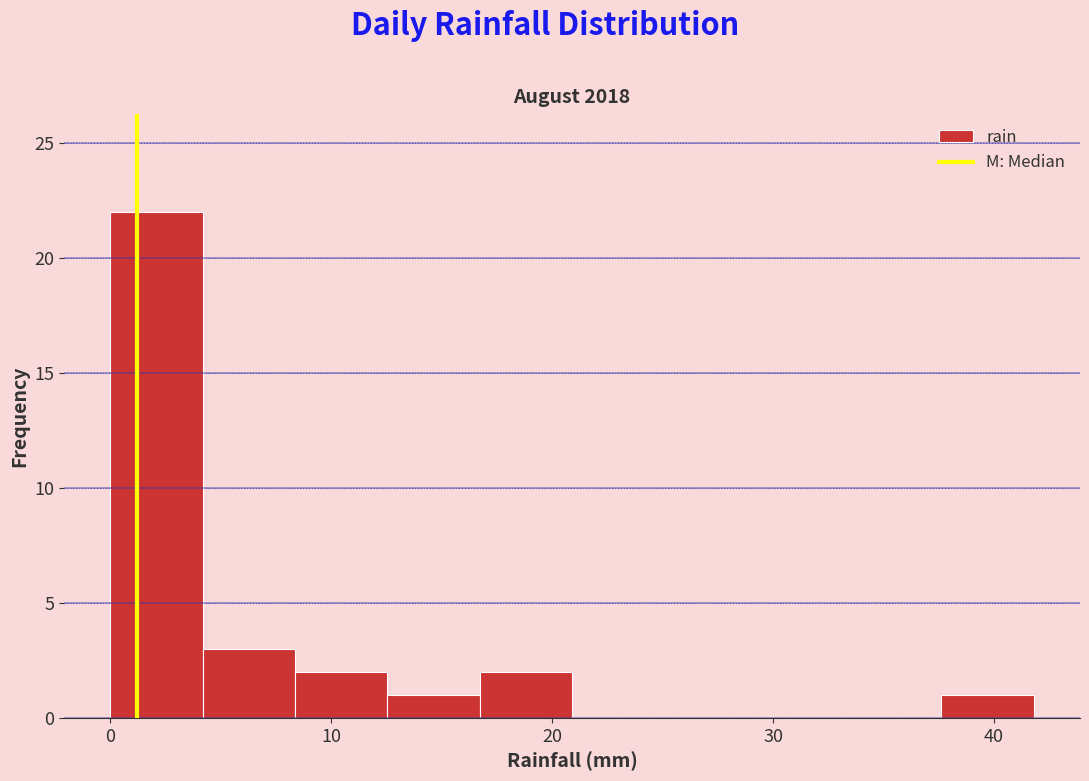

Which range on the x-axis has the tallest bar?

0 to 4